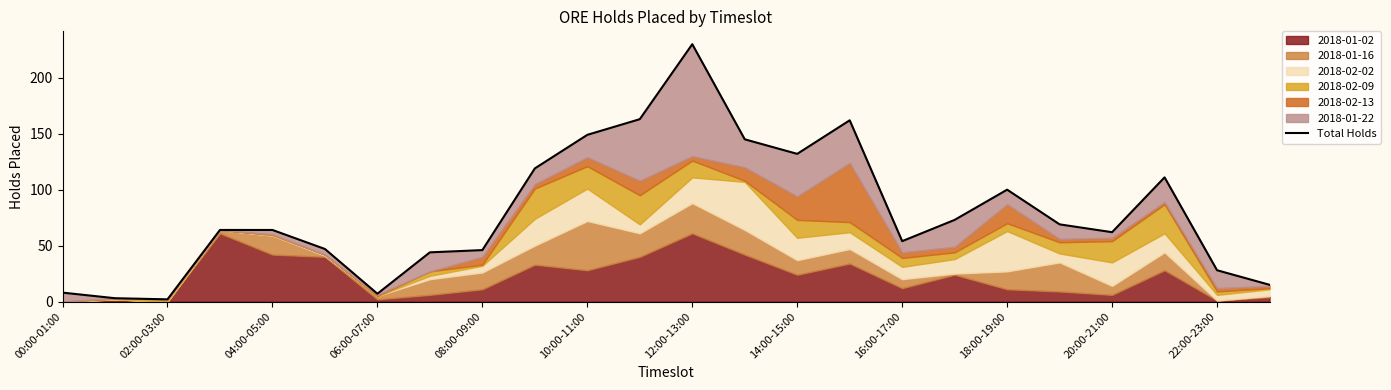

Reading left to right, what are all the values shown in this chart?

8	3	2	64	64	47	7	44	46	119	149	163	230	145	132	162	54	73	100	69	62	111	28	15